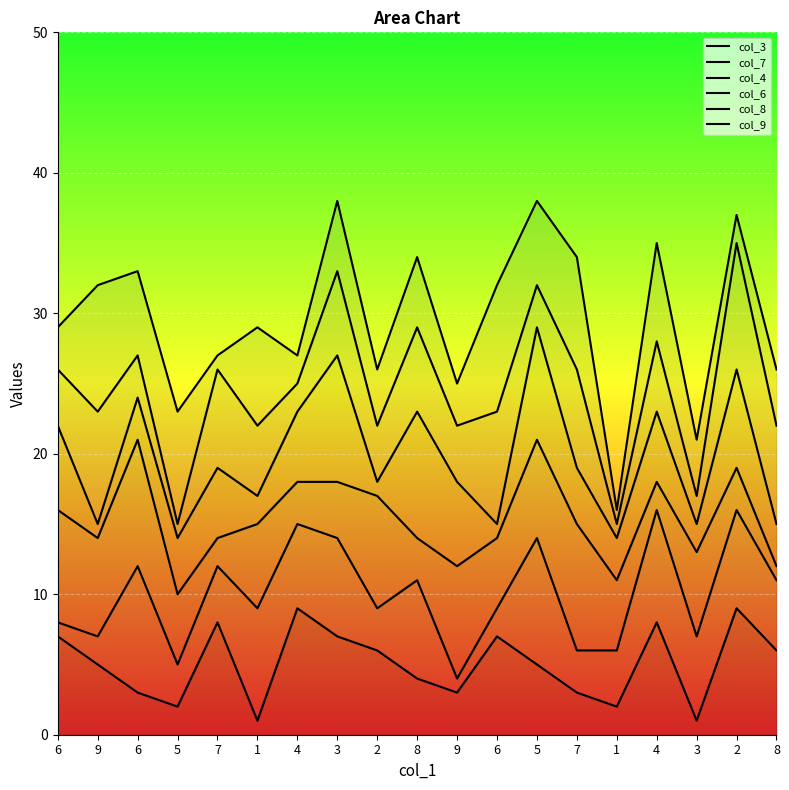

True or false: col_6 and col_7 intersect in this chart.

False